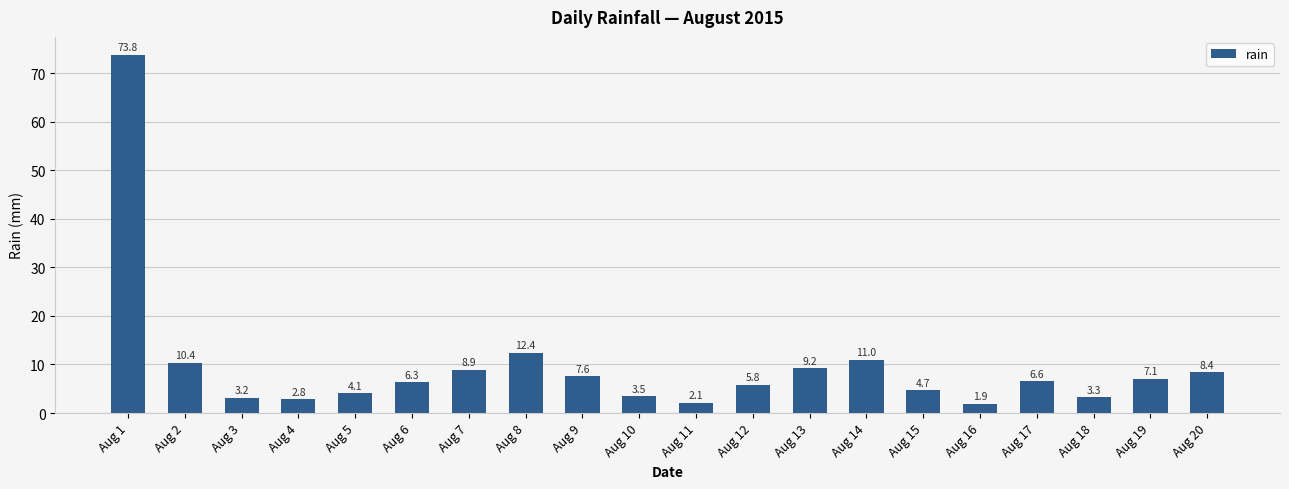

Is it true that the value at Aug 15 is 4.7?

True